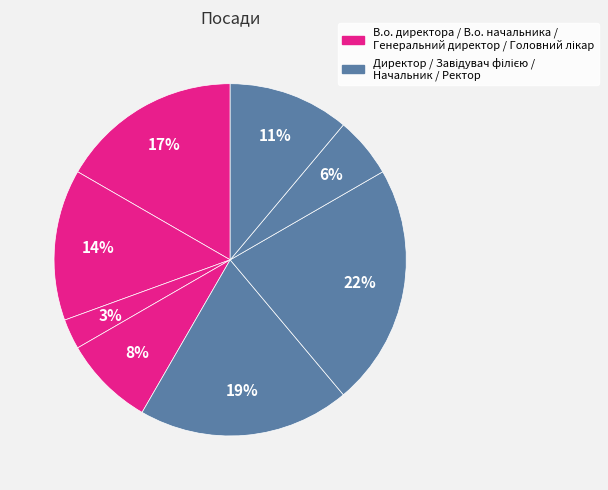

How many segments does this pie chart have?

8